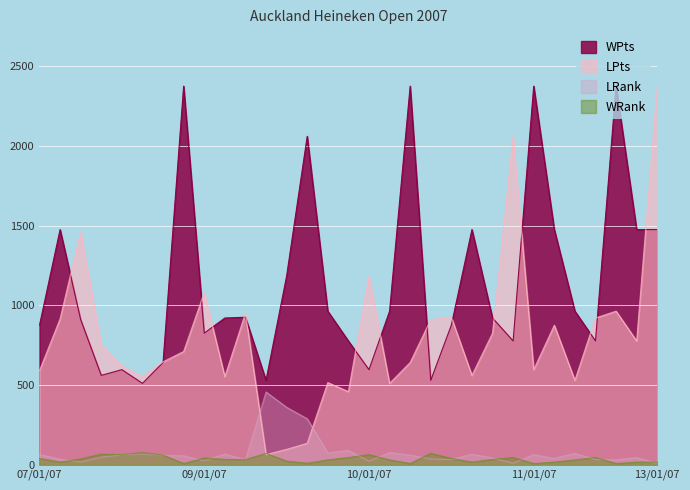

Reading right to left, what are all the values shown in this chart?

WPts: 1475	1475	2375	776	963	1475	2375	776	920	1475	875	529	2375	963	596	776	963	2060	1183	529	925	920	825	2375	641	510	596	560	910	1475	875
LPts: 2375	776	963	920	529	875	596	2060	825	560	925	910	641	510	1183	458	515	134	96	63	950	552	1080	710	645	552	620	751	1460	915	590
WRank: 16	16	7	45	30	16	7	45	33	16	39	71	7	30	63	45	30	9	22	71	32	33	42	7	60	76	63	66	36	16	39
LRank: 7	45	30	33	71	39	63	9	42	66	32	36	60	76	22	90	74	288	360	456	31	67	24	56	59	68	61	47	17	34	64